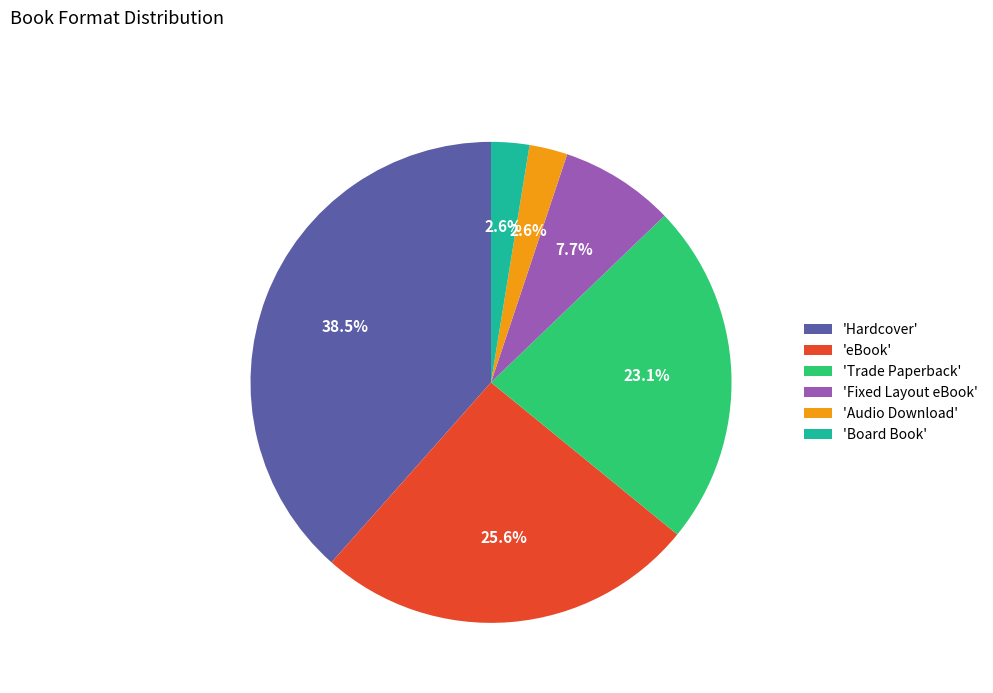

What portion of the pie excludes 'Hardcover'?

61.5%